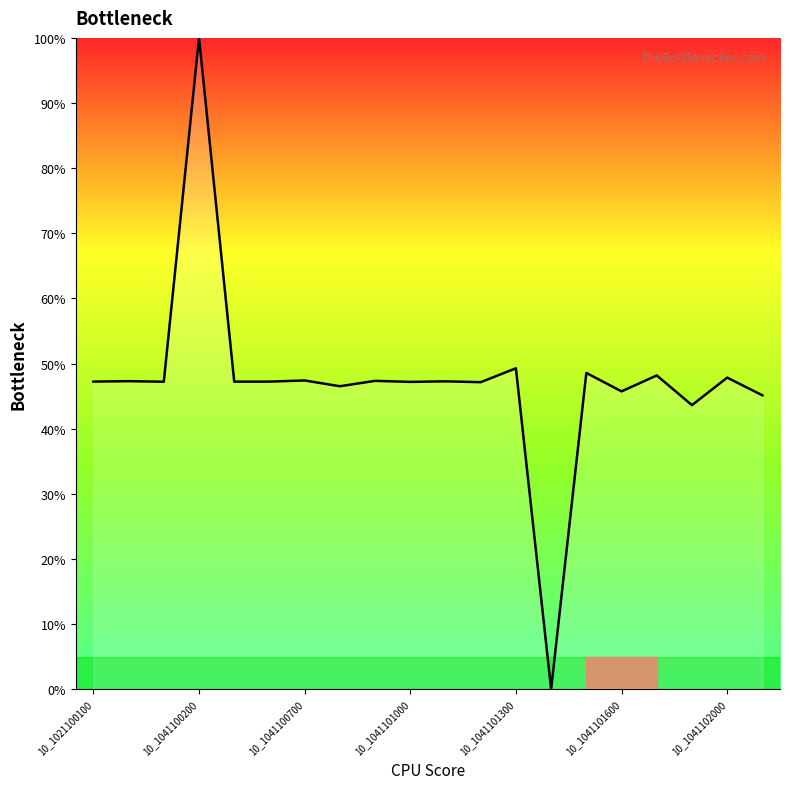

How many series are shown in this chart?

1